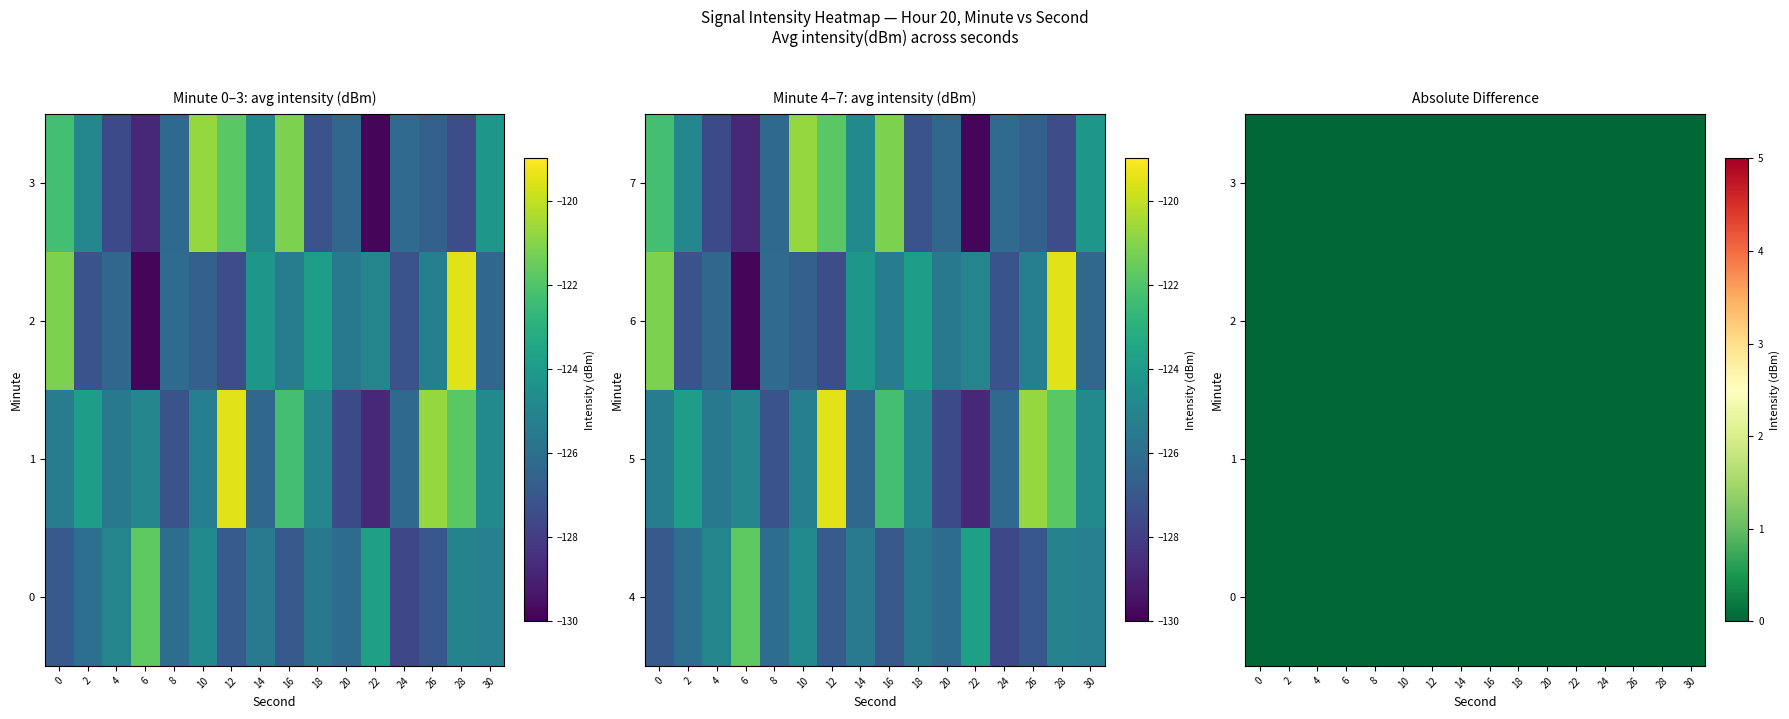

What is the difference between the maximum and second lowest values in the 6 series?

7.9